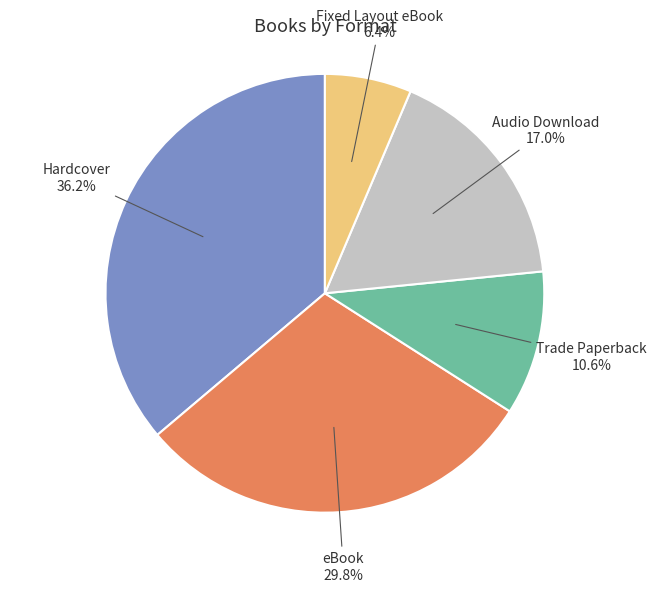

Is there a majority slice in this chart?

No